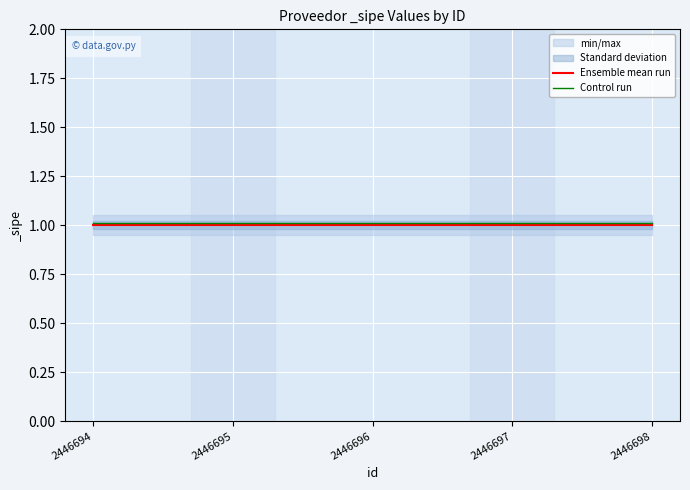

What is the value of the Ensemble mean run point at the 2nd from the left?

1.0